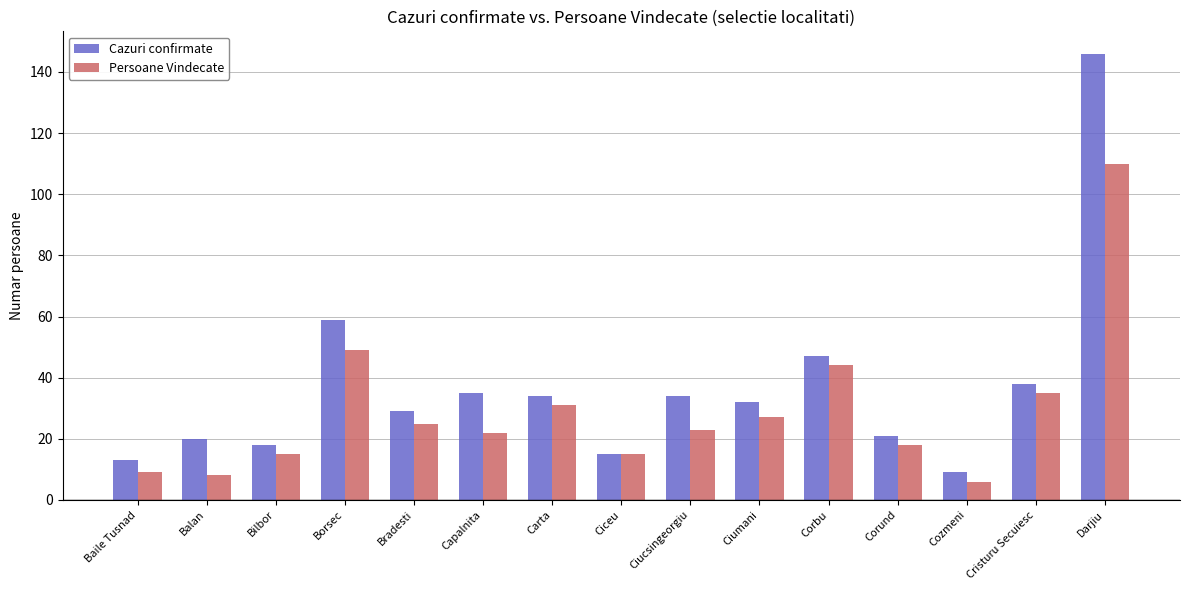

Reading left to right, what are all the values shown in this chart?

Cazuri confirmate: 13	20	18	59	29	35	34	15	34	32	47	21	9	38	146
Persoane Vindecate: 9	8	15	49	25	22	31	15	23	27	44	18	6	35	110